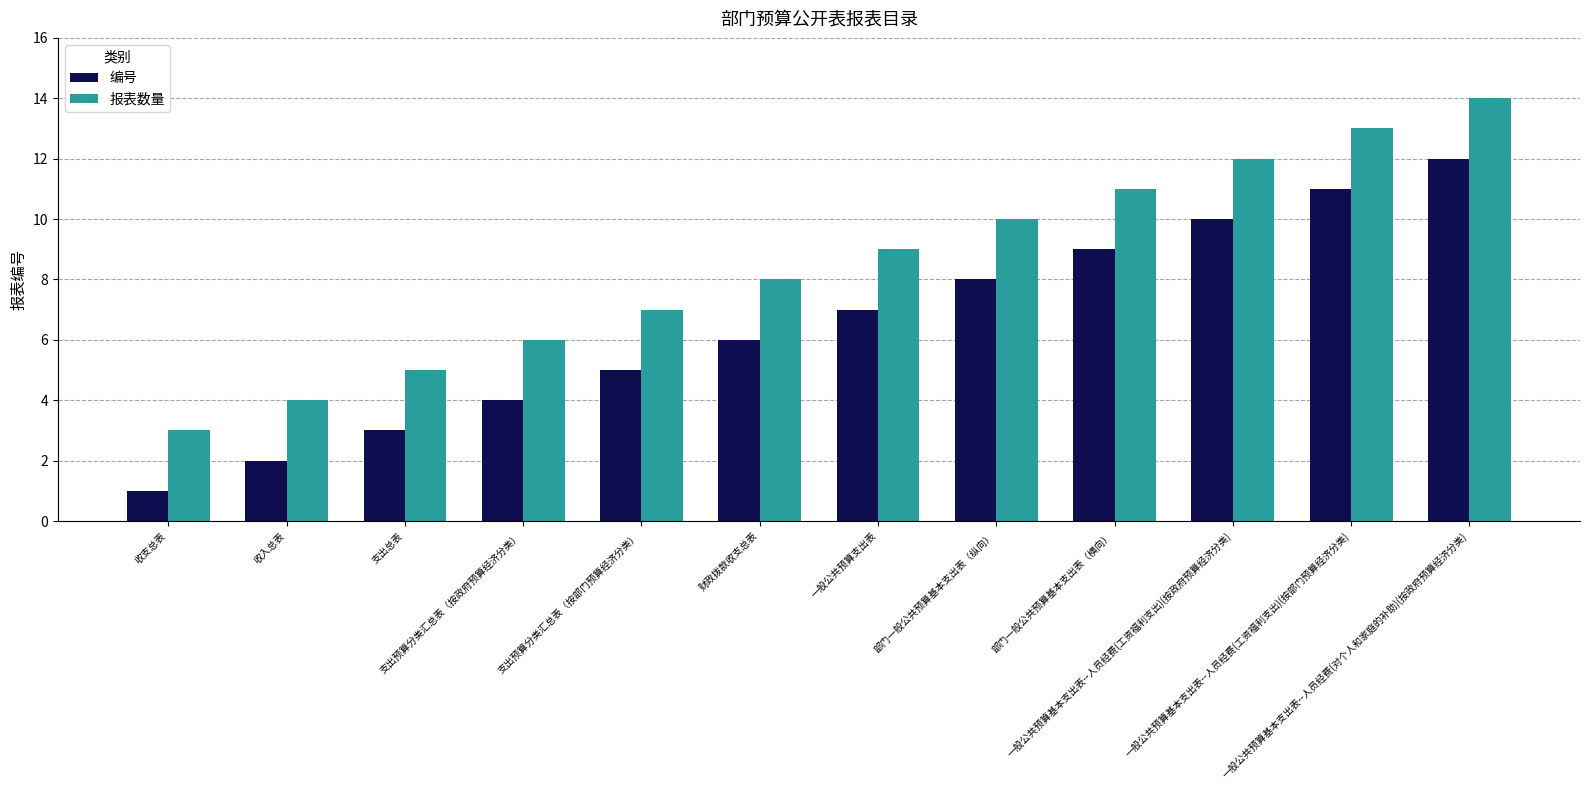

Is it true that 报表数量 equals 7 at 支出预算分类汇总表（按部门预算经济分类）?

True